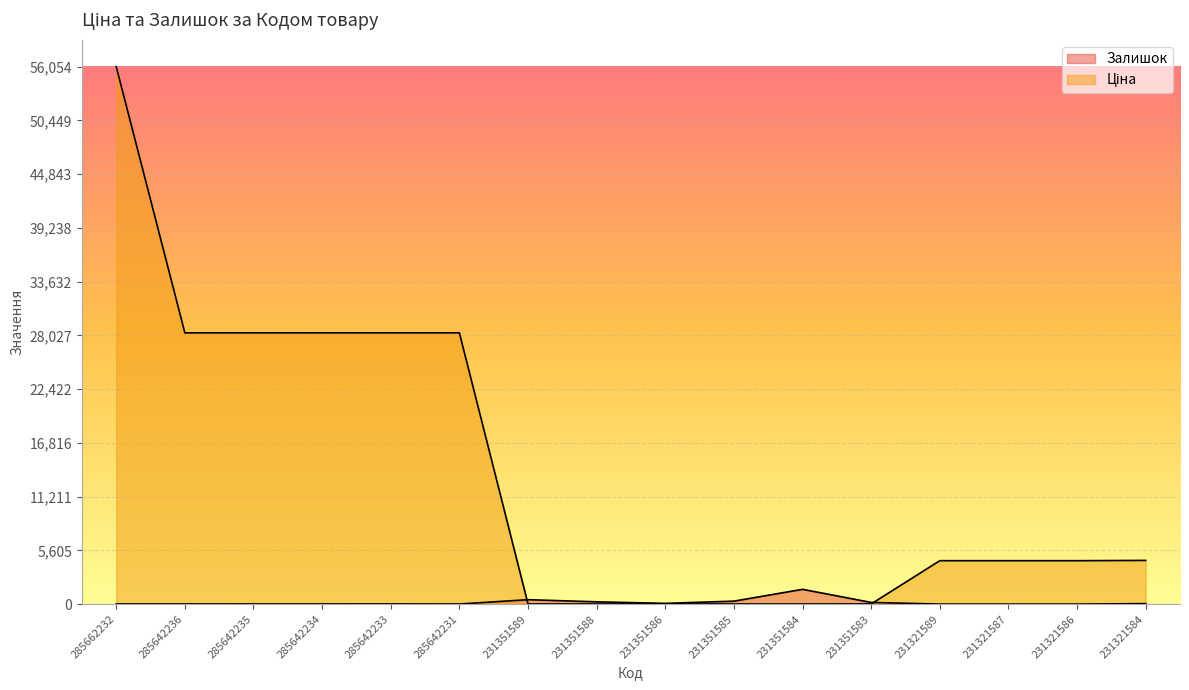

How many lines are shown in the chart?

2